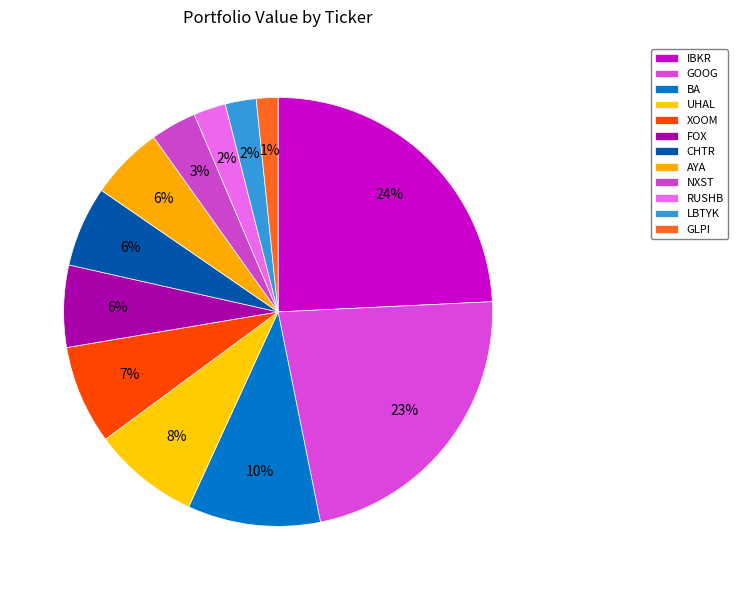

The XOOM slice represents 7% of the pie. True or false?

True